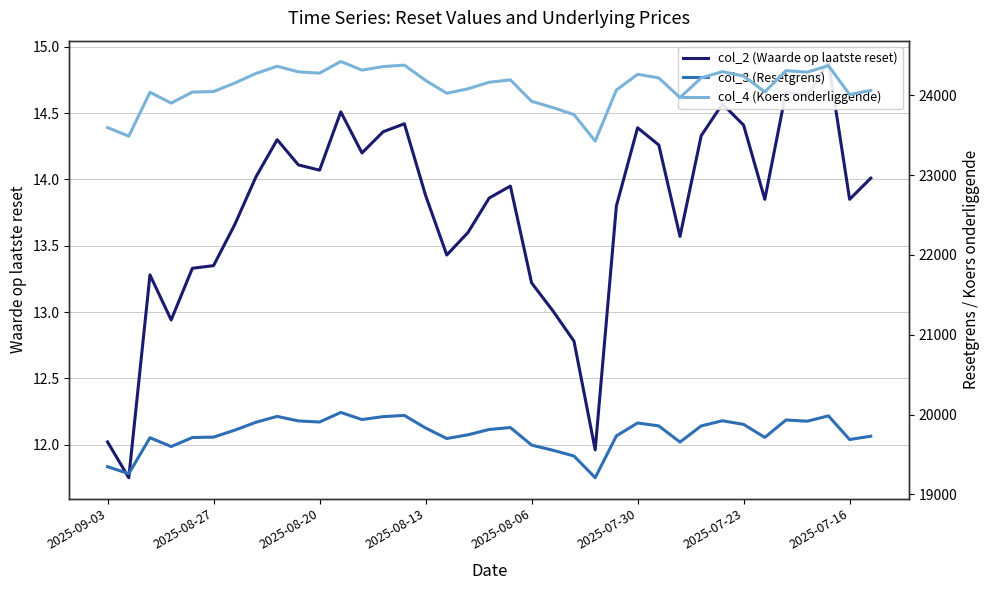

True or false: col_4 (Koers onderliggende) and col_3 (Resetgrens) cross at least once.

False